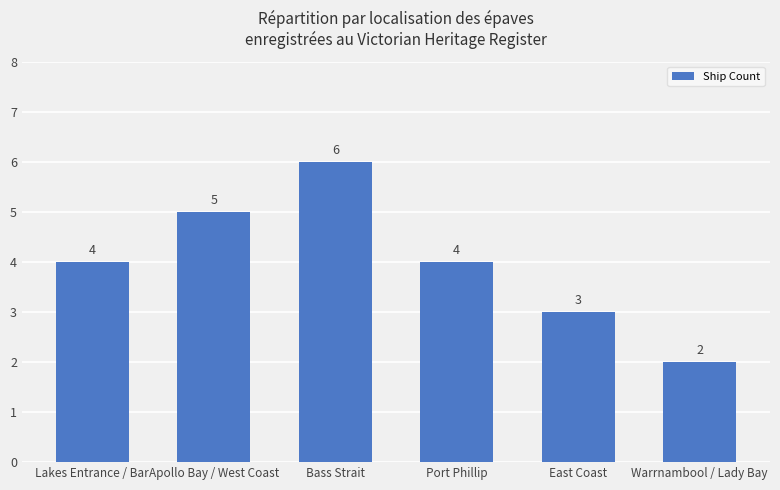

What is the label of the 5th bar from the right?

Apollo Bay / West Coast